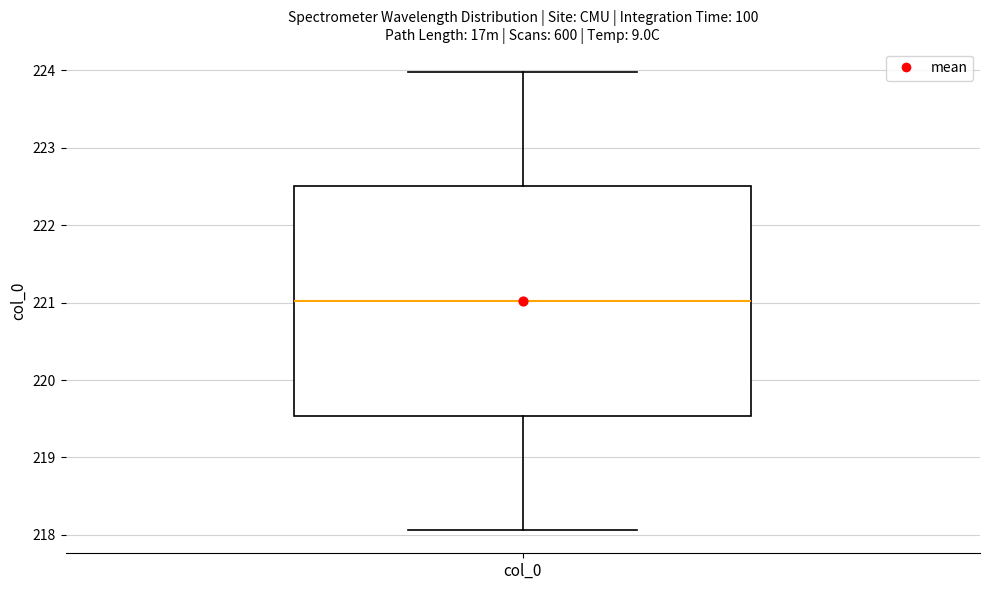

Read this box plot against the y-axis: the position of the median line, the range covered by the box, and the ends of both whiskers. The values are not printed on the chart, so give them approximately, as read against the axis.

median 221.0, box 219.5 to 222.5, whiskers 218.1 to 224.0